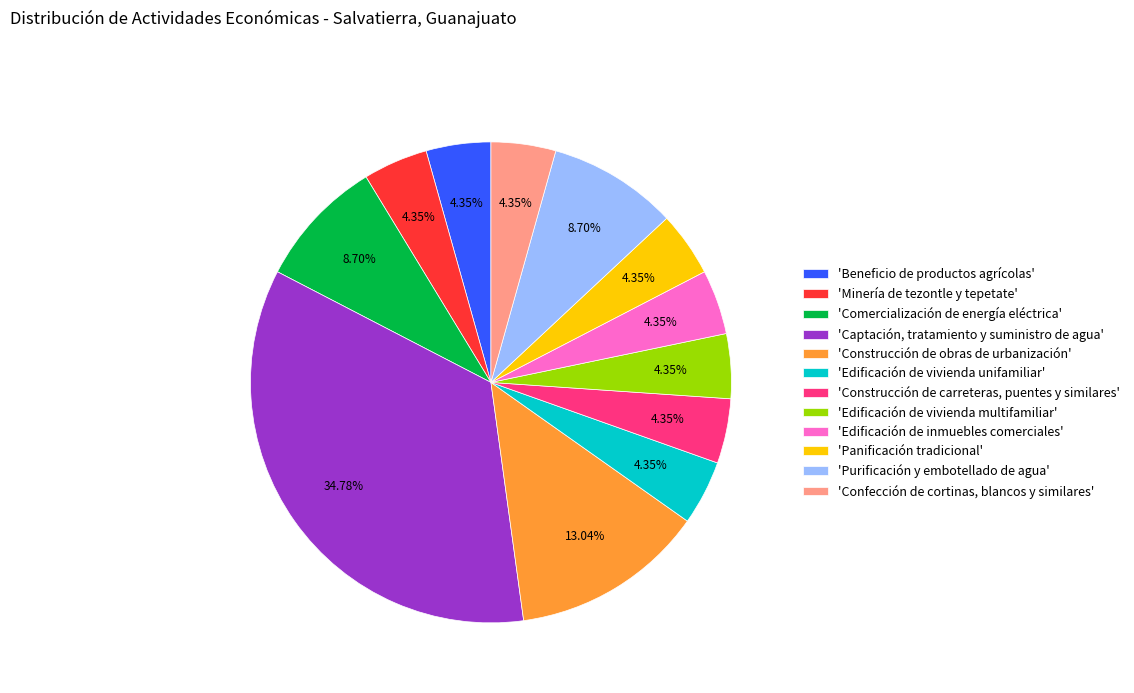

Is 'Construcción de obras de urbanización' the majority of the pie?

No